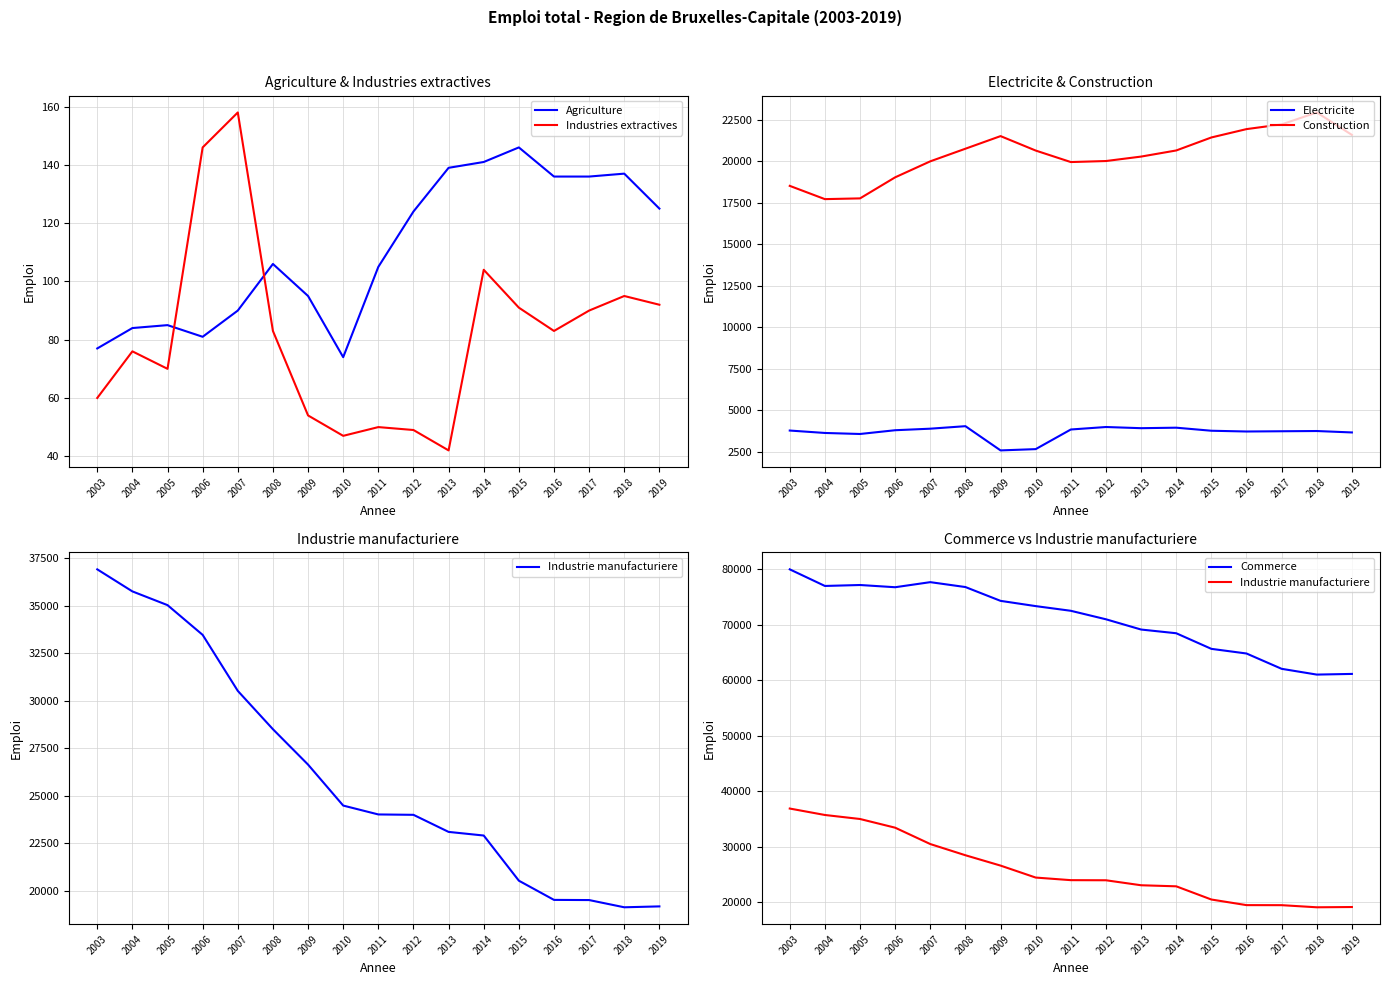

Where is Electricite nearest to the value 3303?

2005